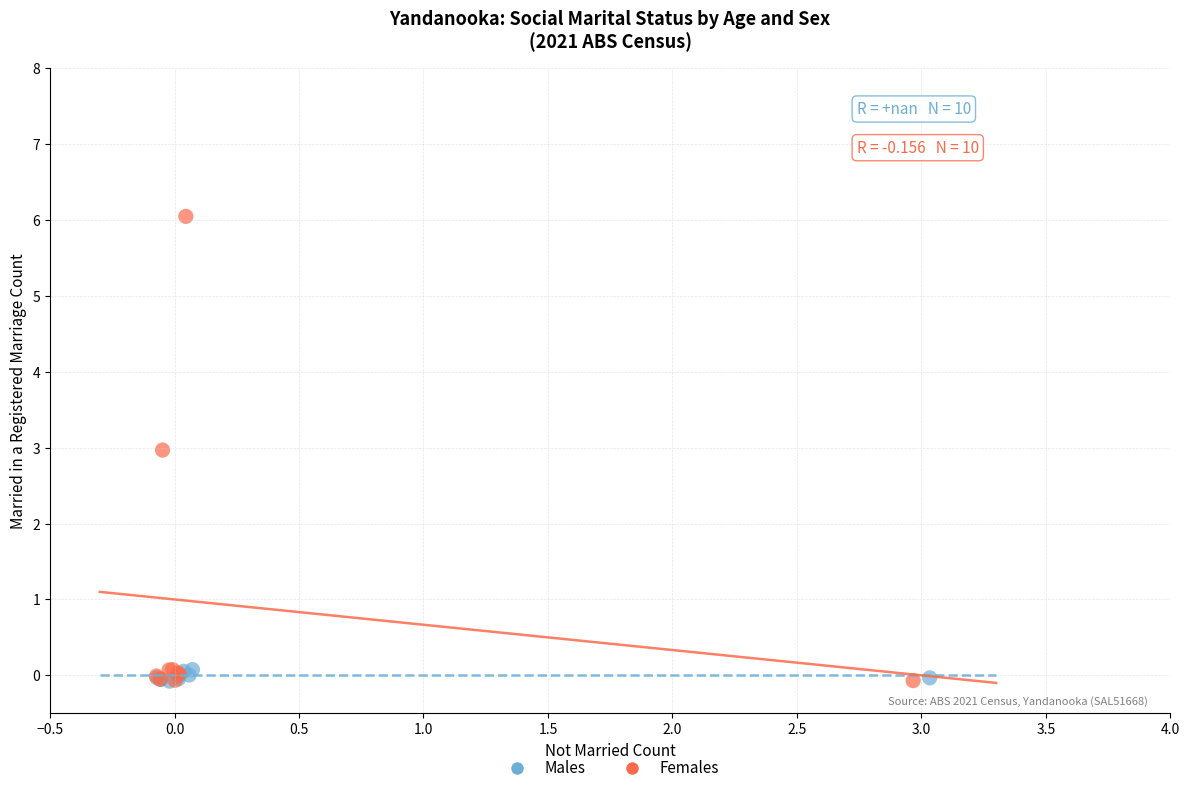

Which series contains the highest Y value?

Females